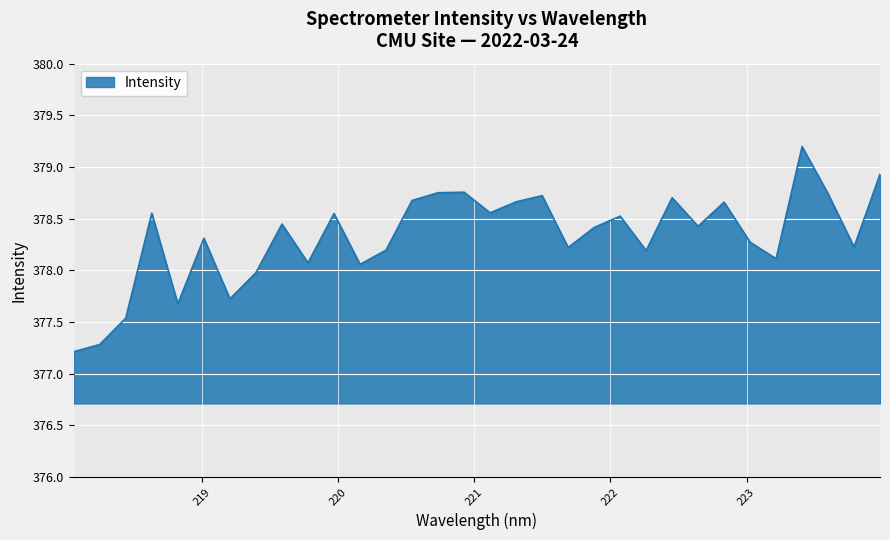

What is the smallest value displayed?

377.2